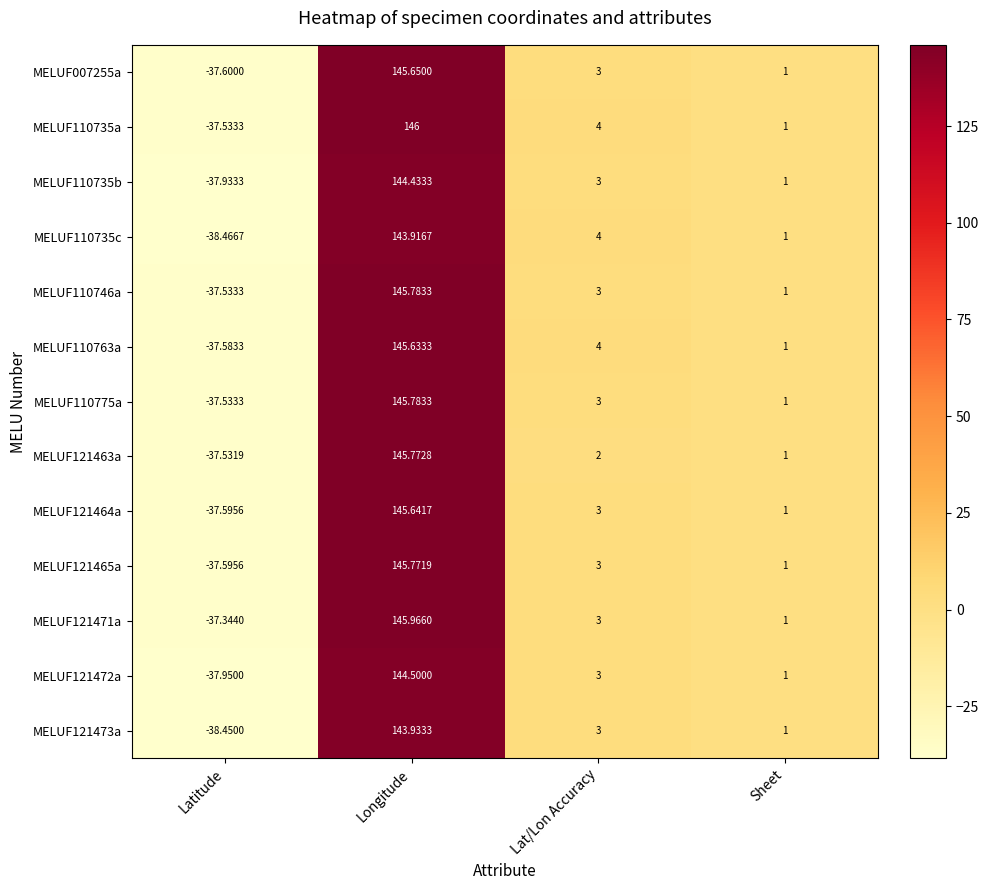

At which category is the sum across all series the highest?

Longitude